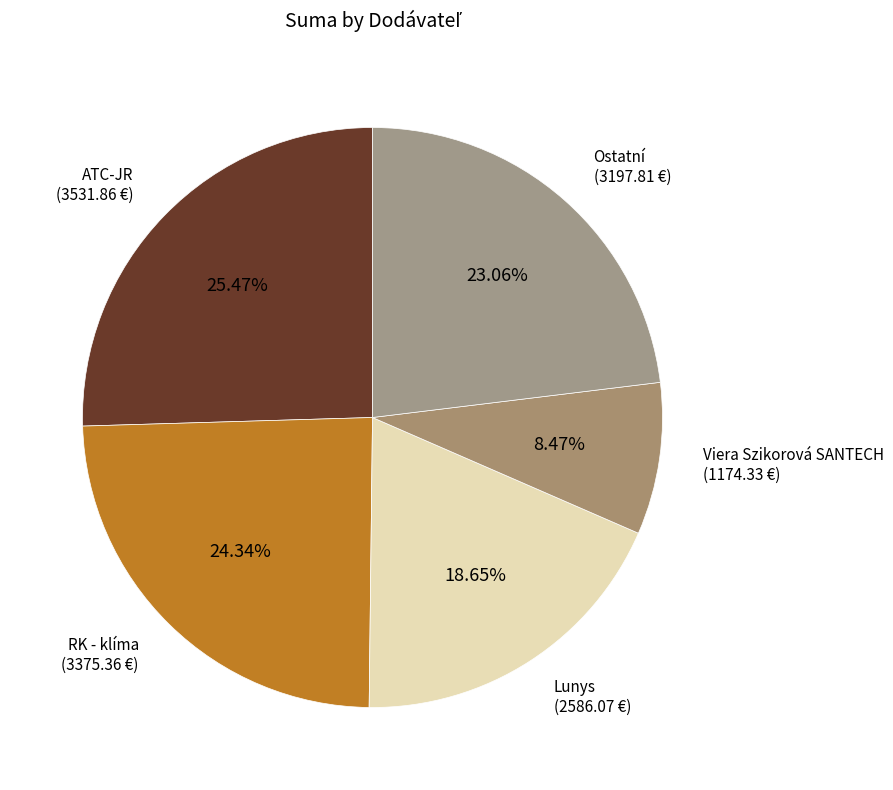

How many slices are in this pie chart?

5